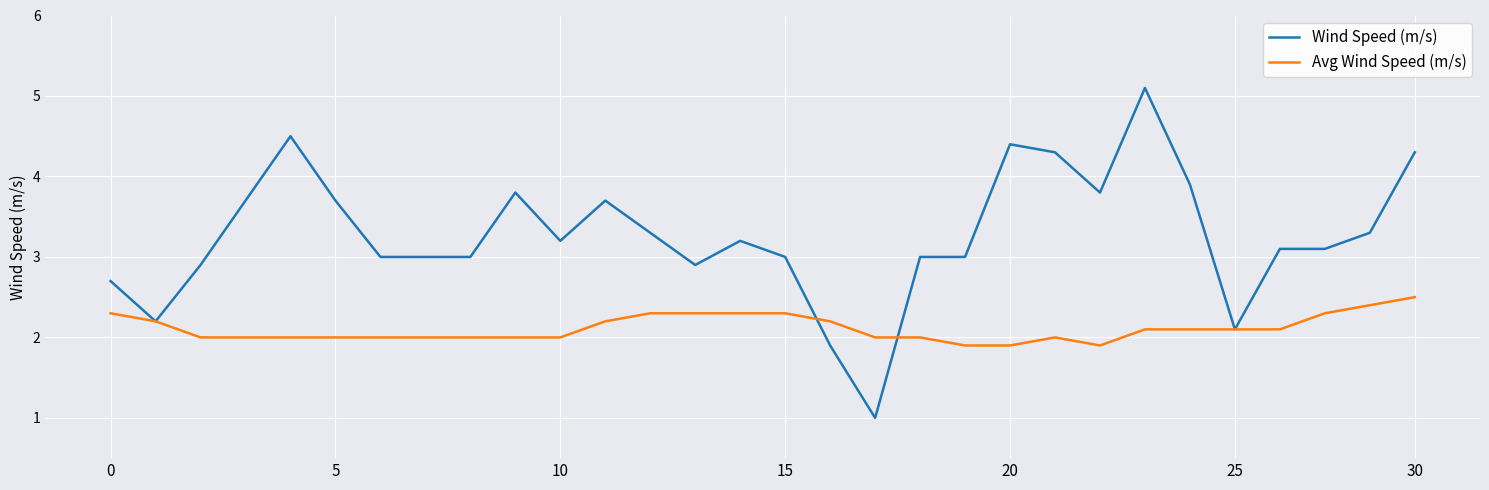

What is the minimum value for Wind Speed (m/s)?

1.0